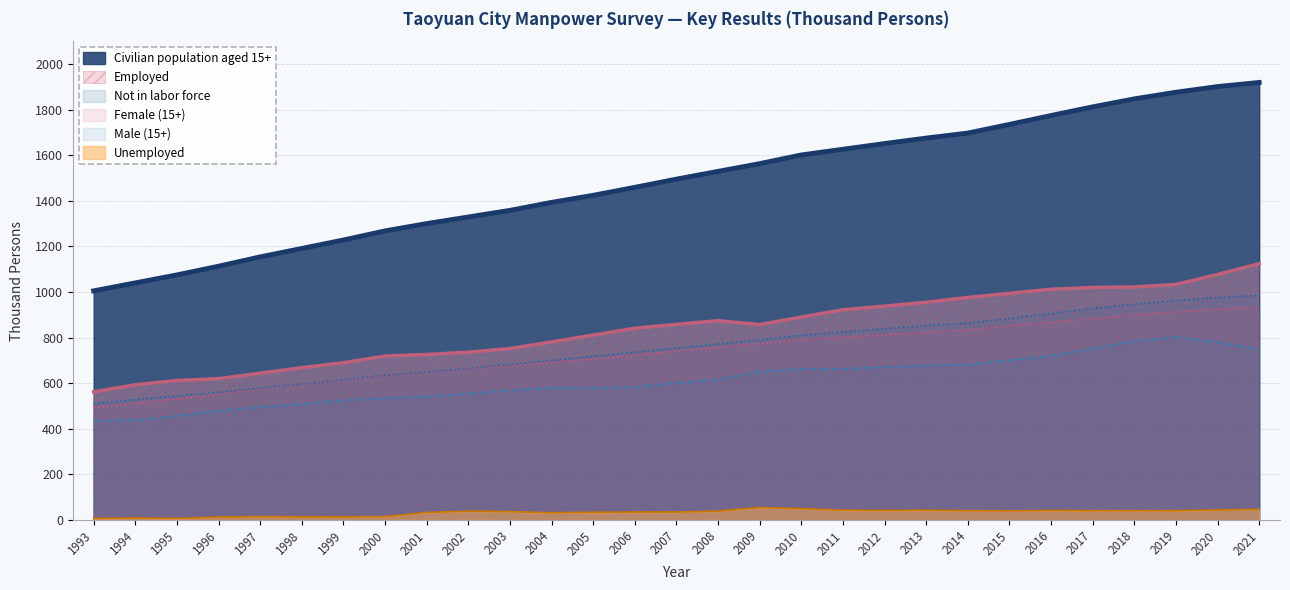

Which series has the largest total across all categories?

Civilian population aged 15+